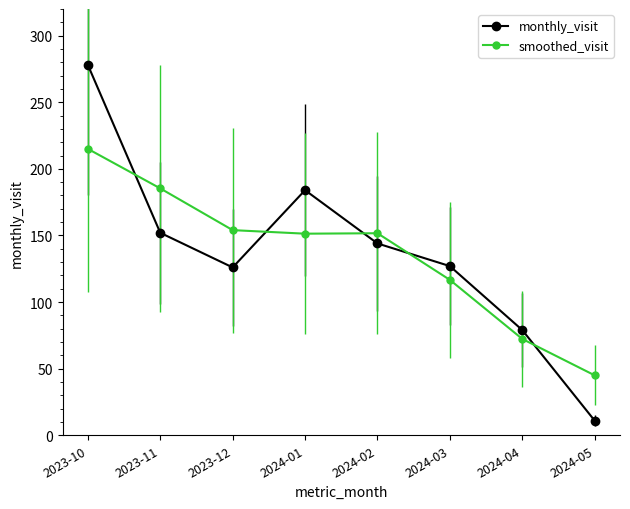

What is the difference between the monthly_visit values at 2023-10 and 2024-04?

199.0